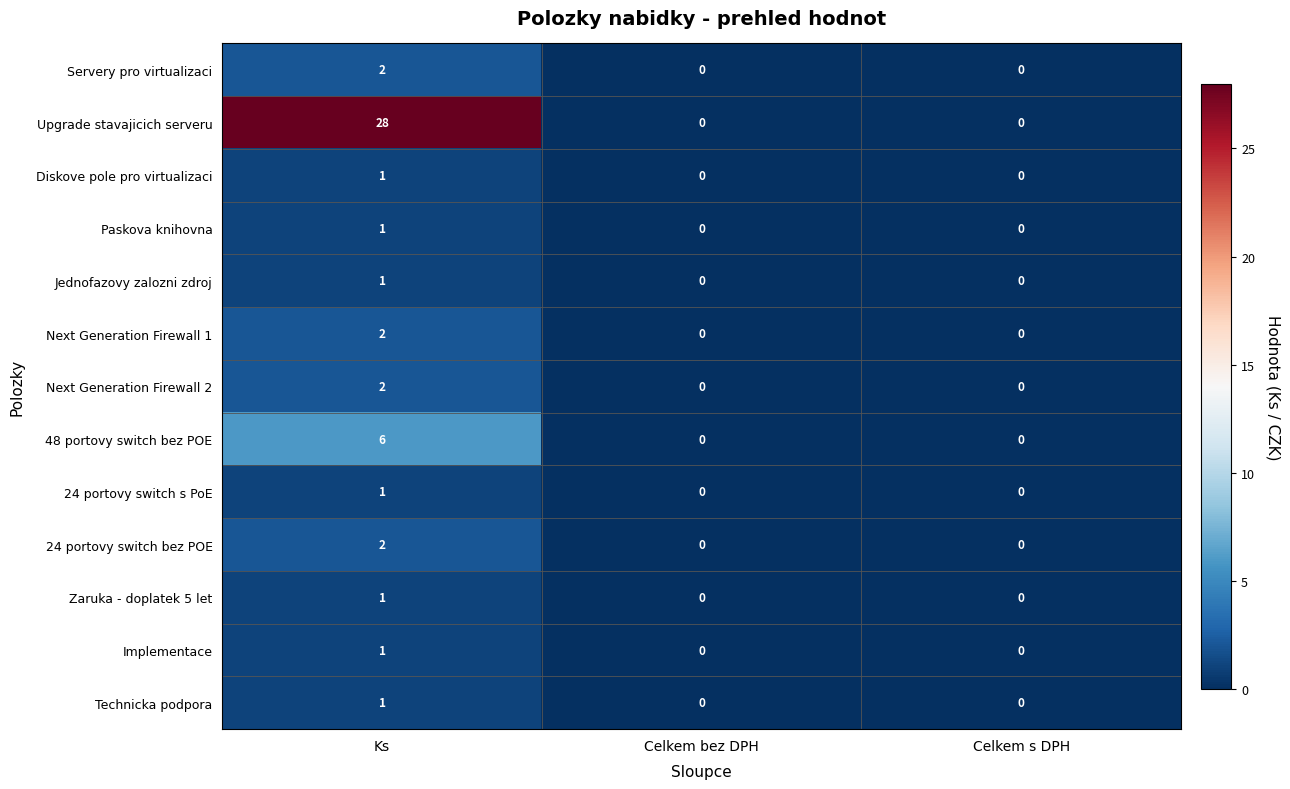

Count the Servery pro virtualizaci values in the range 0 to 2.

3